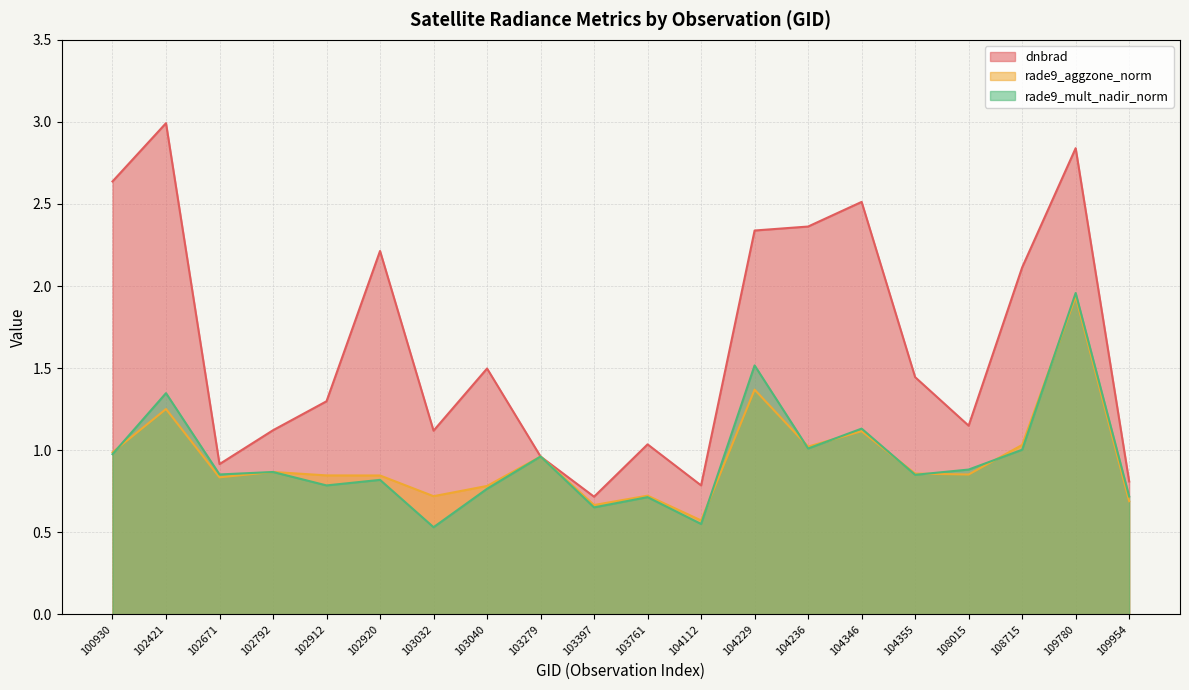

Rank the series at 102792 from highest to lowest value.

dnbrad, rade9_aggzone_norm, rade9_mult_nadir_norm